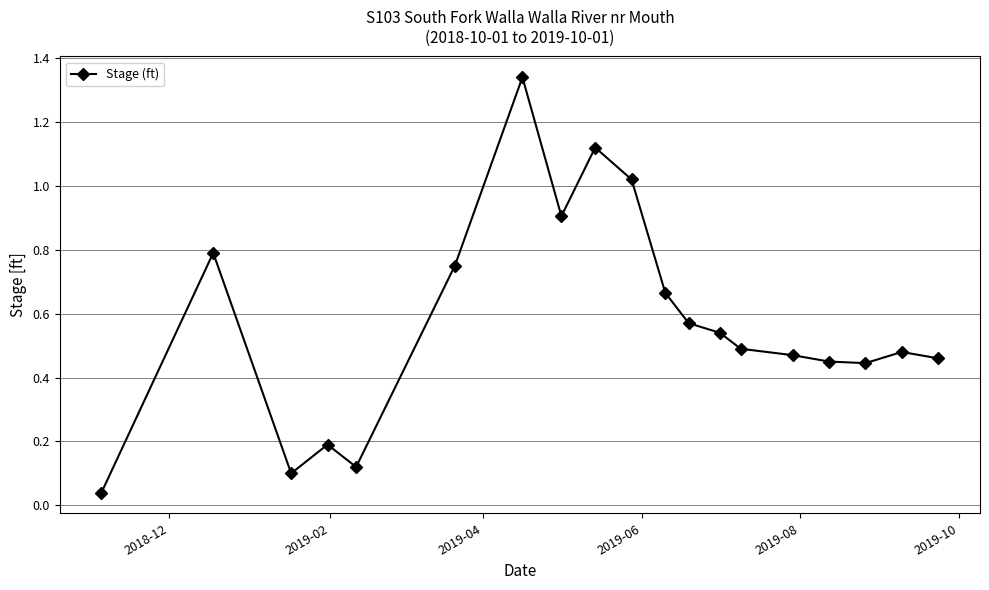

What is the sum of all values?

10.9